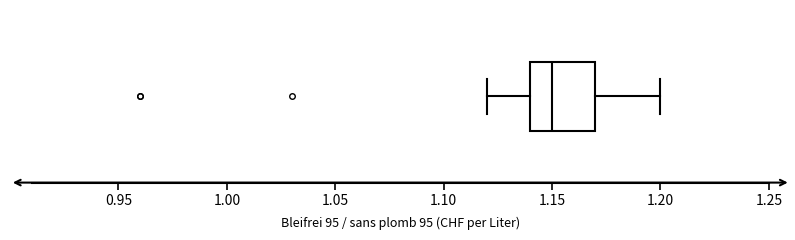

Where does the right whisker of the box end on the x-axis? The values are not printed on the chart, so give them approximately, as read against the axis.

1.20